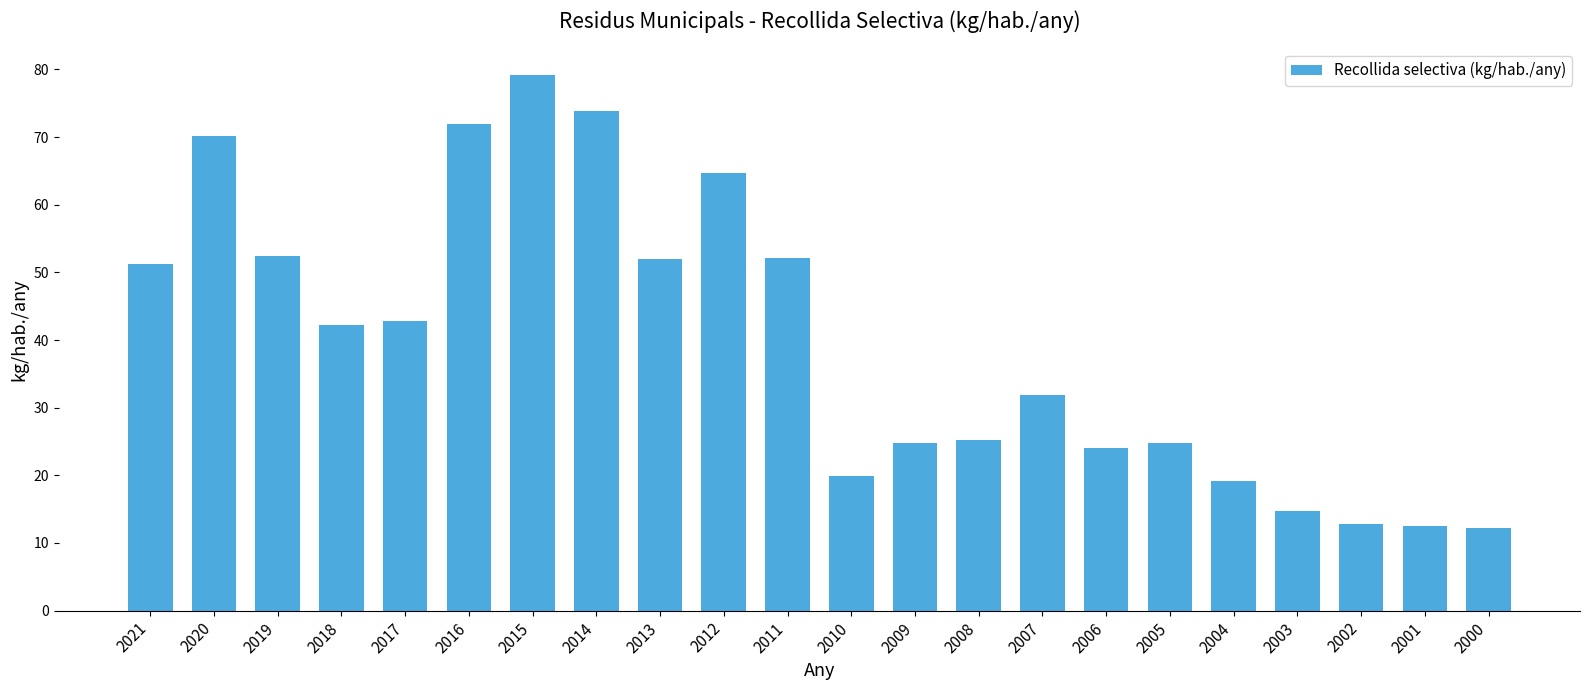

How many bars are there in total?

22